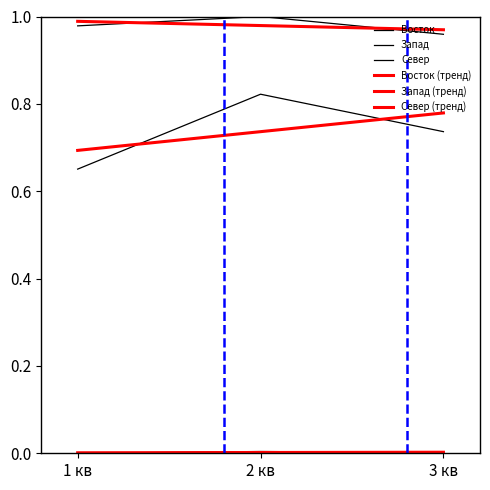

Does the chart have visible grid lines?

No